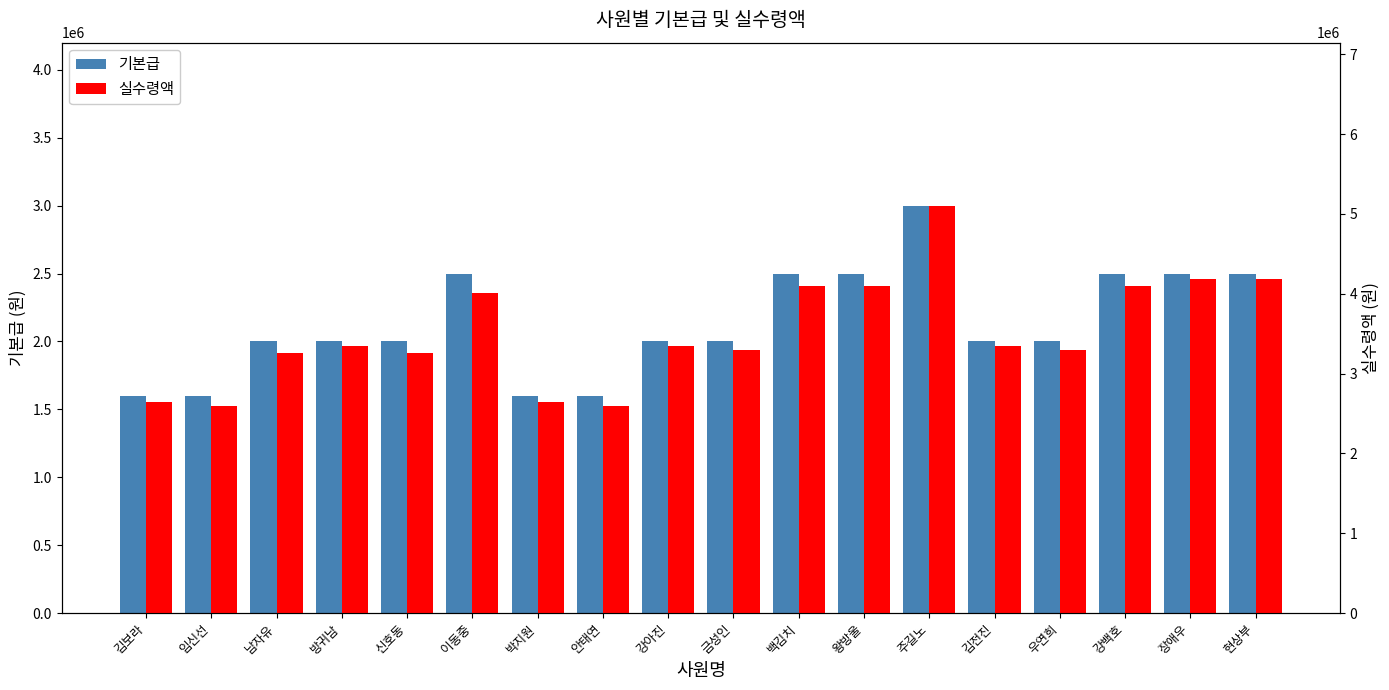

What is the spread (max minus min) of values at 방귀남?

1344000